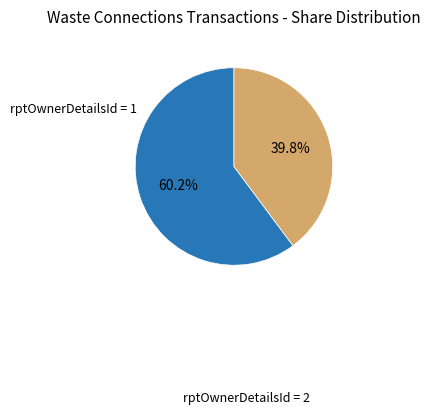

Is there a majority slice in this chart?

Yes